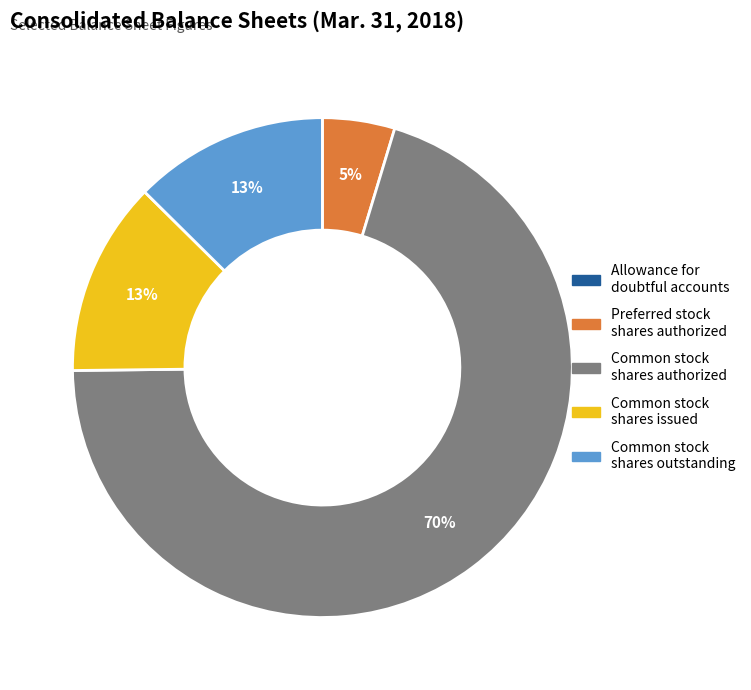

Is there a majority slice in this chart?

Yes